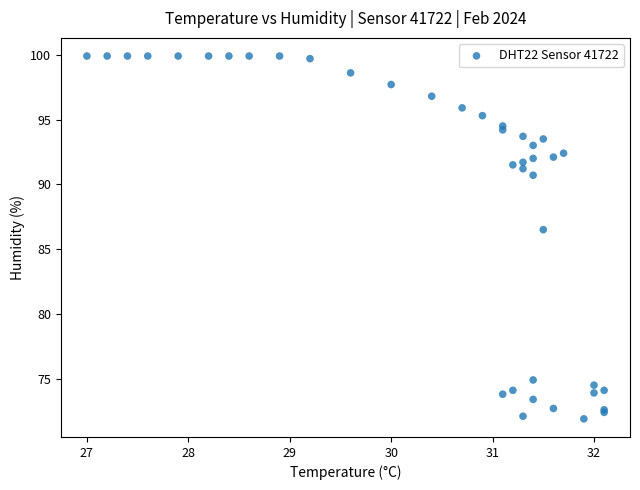

What Y value in the scatter plot is closest to 85?

86.5